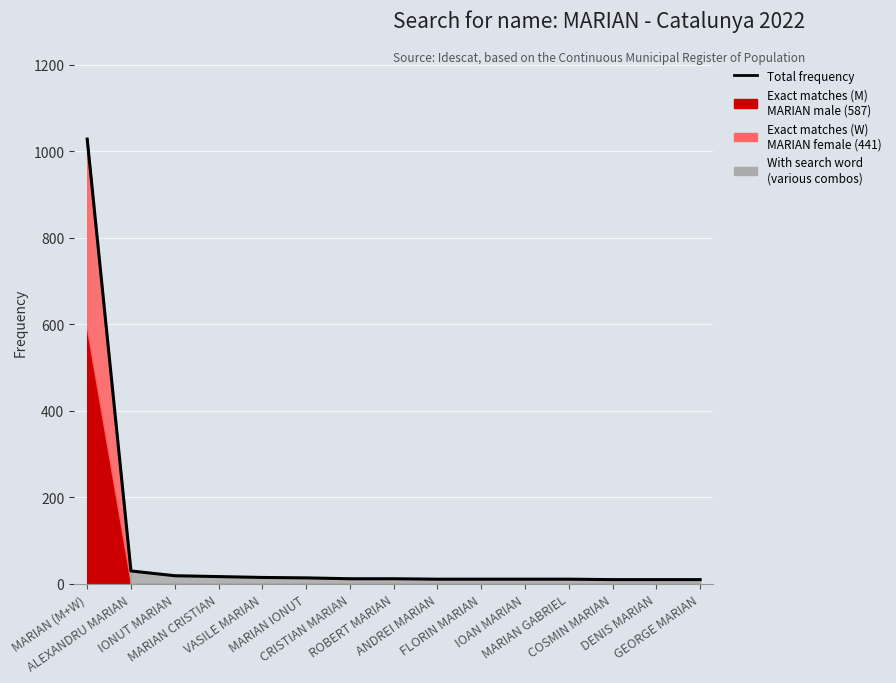

What is the ratio of the value at MARIAN IONUT to the value at ALEXANDRU MARIAN?

0.5